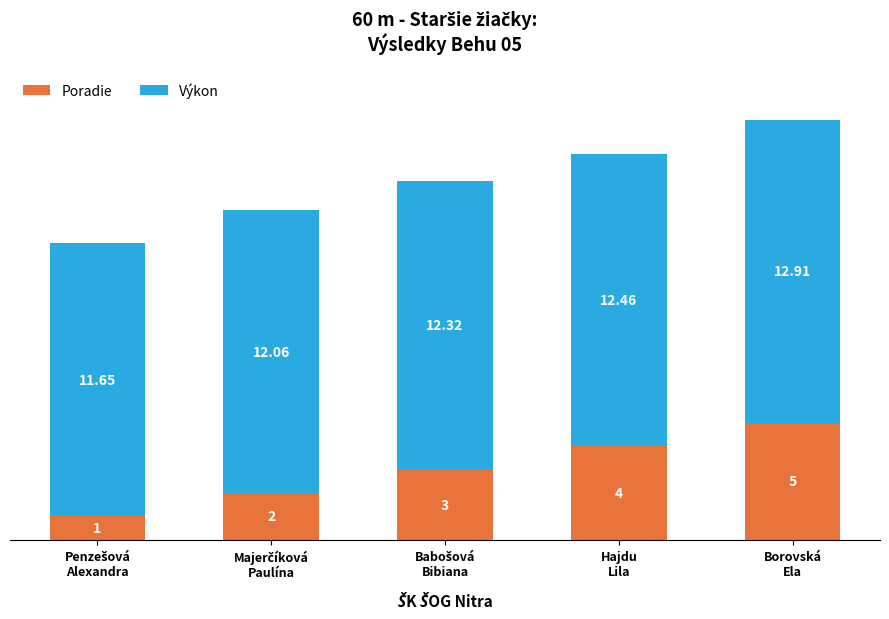

What is the difference between the maximum and minimum values in the Poradie series?

4.0